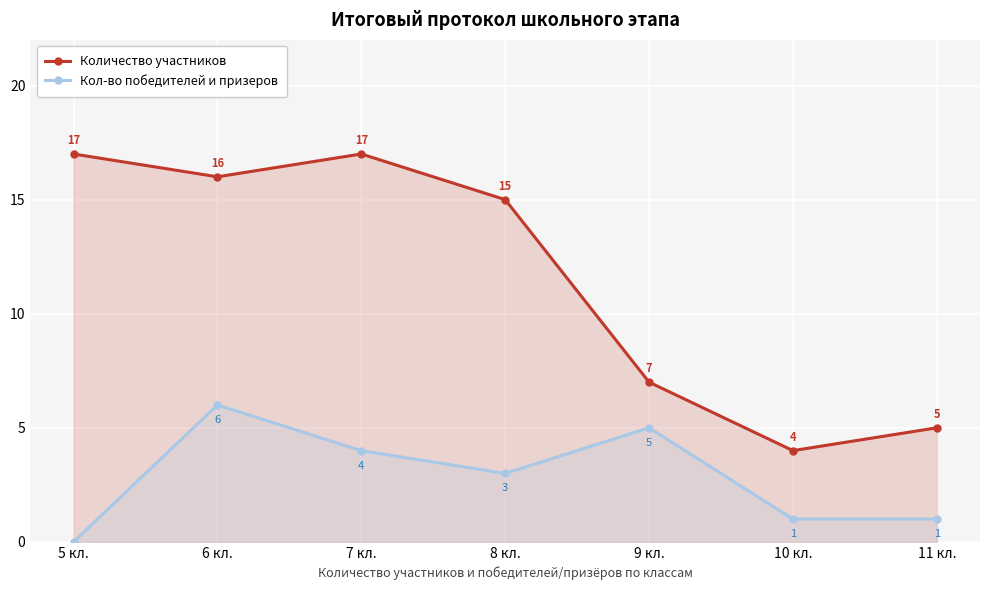

What are all the series names shown in the legend?

Количество участников, Кол-во победителей и призеров